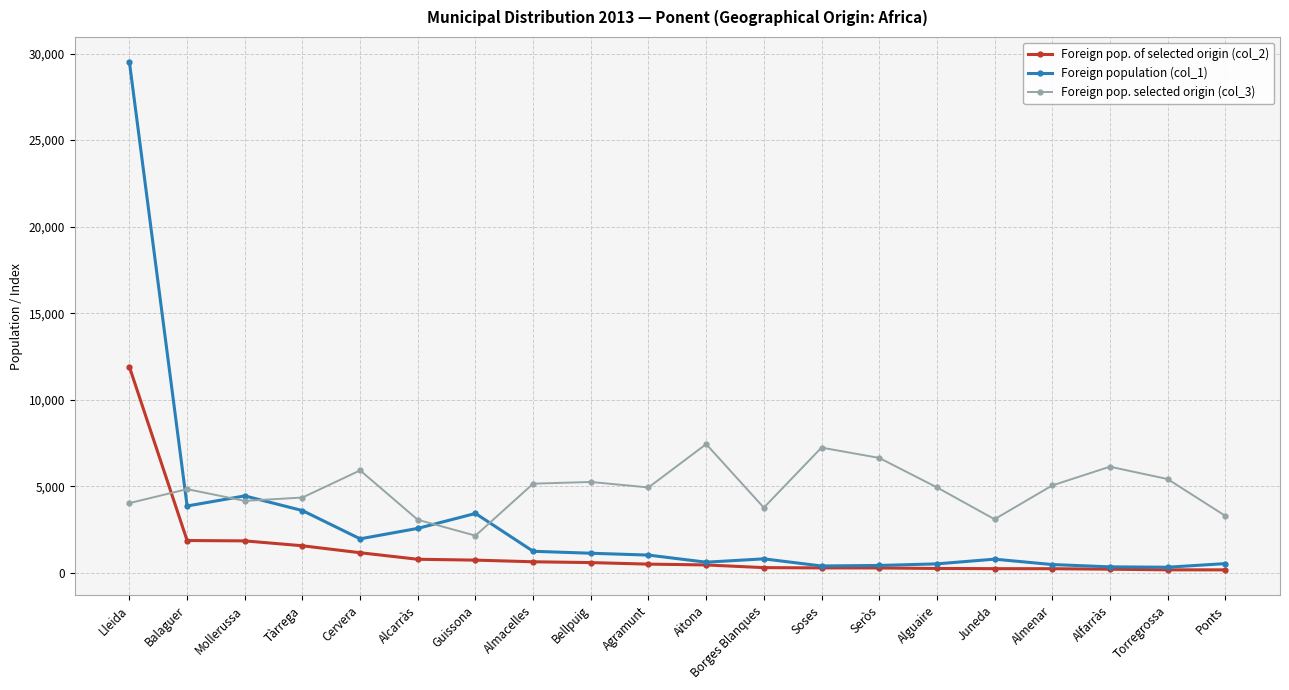

List the series in order of their peak value, lowest first.

Foreign pop. selected origin (col_3), Foreign pop. of selected origin (col_2), Foreign population (col_1)